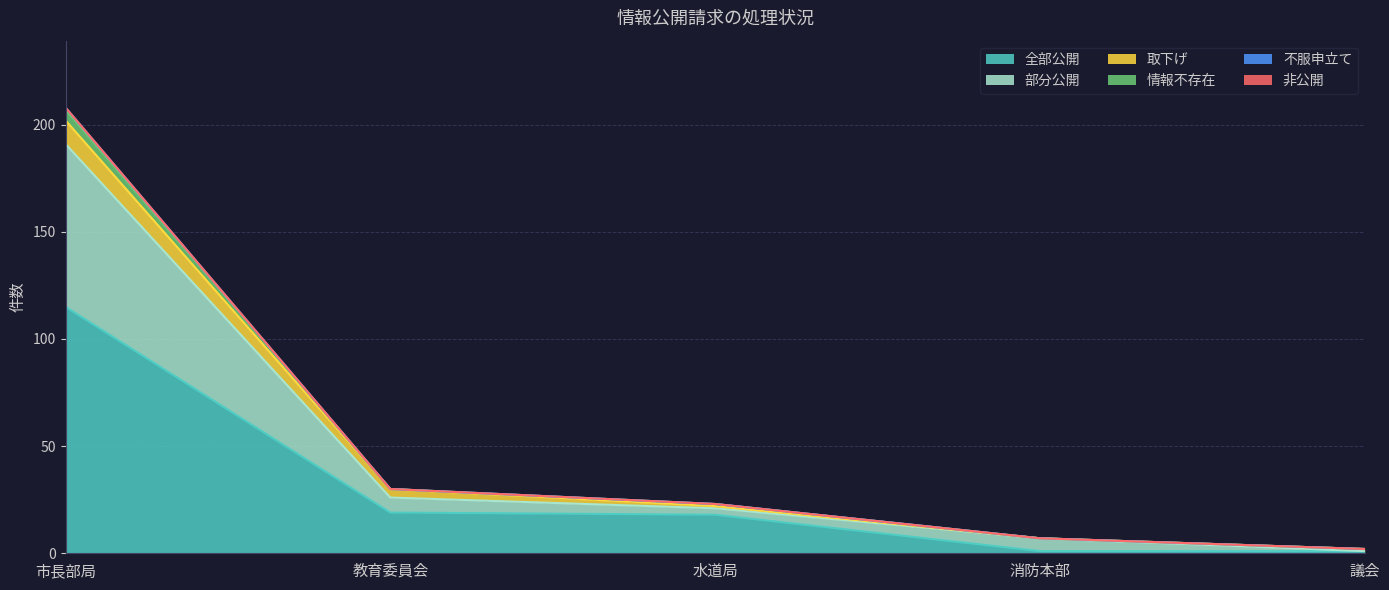

At which label does 全部公開 reach its peak?

市長部局